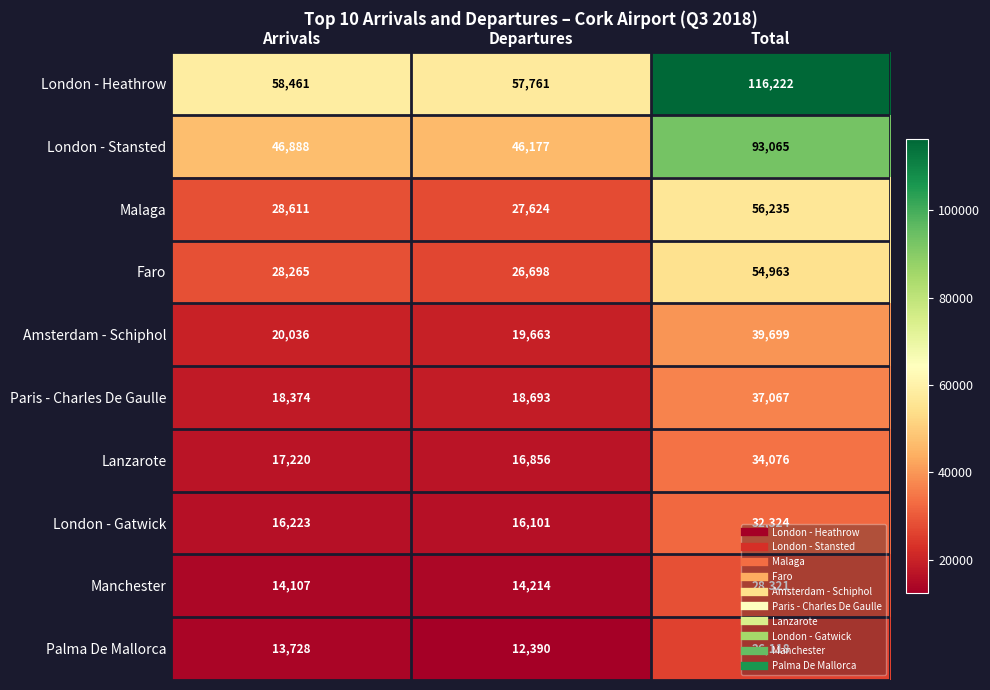

Rank the series by their maximum value, from highest to lowest.

London - Heathrow, London - Stansted, Malaga, Faro, Amsterdam - Schiphol, Paris - Charles De Gaulle, Lanzarote, London - Gatwick, Manchester, Palma De Mallorca